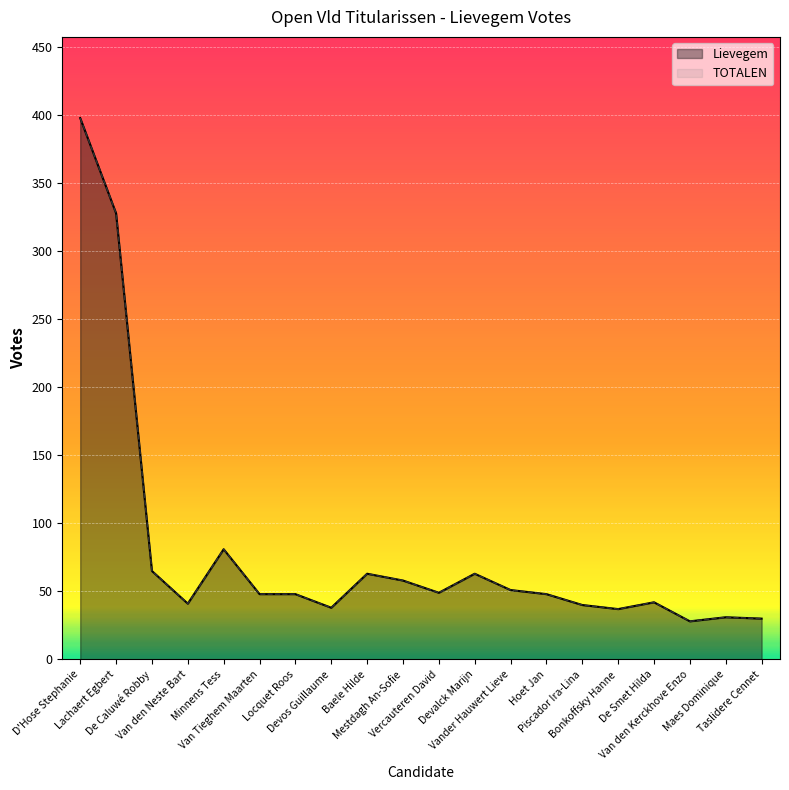

Reading left to right, transcribe all the data shown in this chart.

Lievegem: D'Hose Stephanie=398	Lachaert Egbert=328	De Caluwé Robby=65	Van den Neste Bart=41	Minnens Tess=81	Van Tieghem Maarten=48	Locquet Roos=48	Devos Guillaume=38	Baele Hilde=63	Mestdagh An-Sofie=58	Vercauteren David=49	Devalck Marijn=63	Vander Hauwert Lieve=51	Hoet Jan=48	Piscador Ira-Lina=40	Bonkoffsky Hanne=37	De Smet Hilda=42	Van den Kerckhove Enzo=28	Maes Dominique=31	Taslidere Cennet=30
TOTALEN: D'Hose Stephanie=398	Lachaert Egbert=328	De Caluwé Robby=65	Van den Neste Bart=41	Minnens Tess=81	Van Tieghem Maarten=48	Locquet Roos=48	Devos Guillaume=38	Baele Hilde=63	Mestdagh An-Sofie=58	Vercauteren David=49	Devalck Marijn=63	Vander Hauwert Lieve=51	Hoet Jan=48	Piscador Ira-Lina=40	Bonkoffsky Hanne=37	De Smet Hilda=42	Van den Kerckhove Enzo=28	Maes Dominique=31	Taslidere Cennet=30